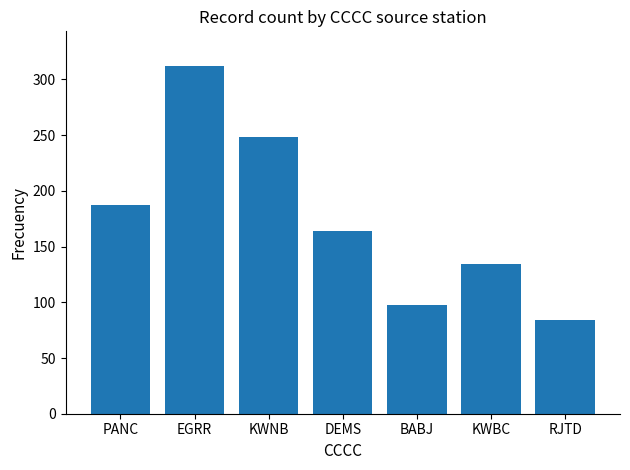

Are the bars grouped side by side (vs. stacked)?

No